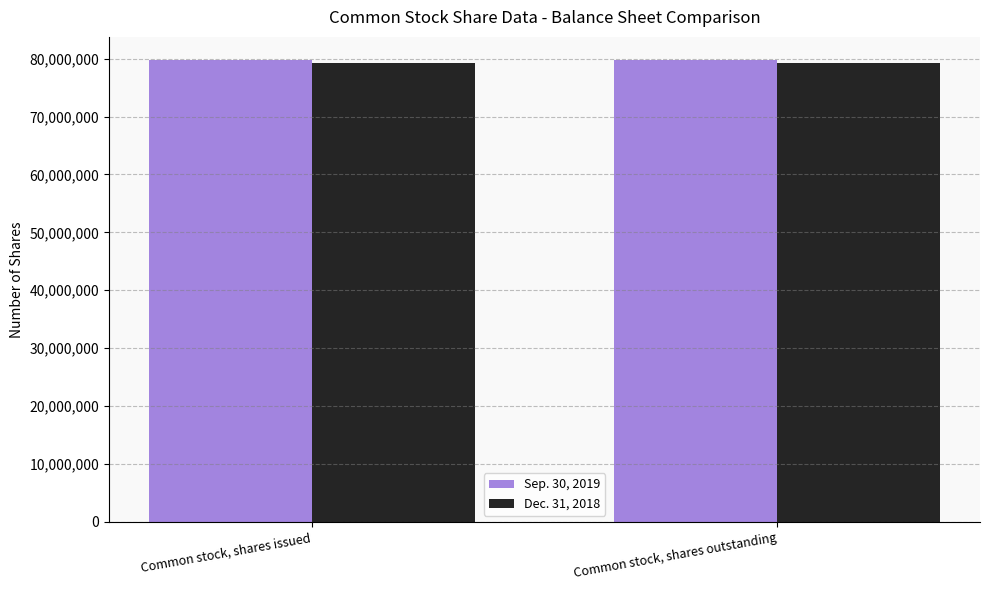

Reading left to right, transcribe all the data shown in this chart.

Sep. 30, 2019: 79777733	79777733
Dec. 31, 2018: 79234853	79234853